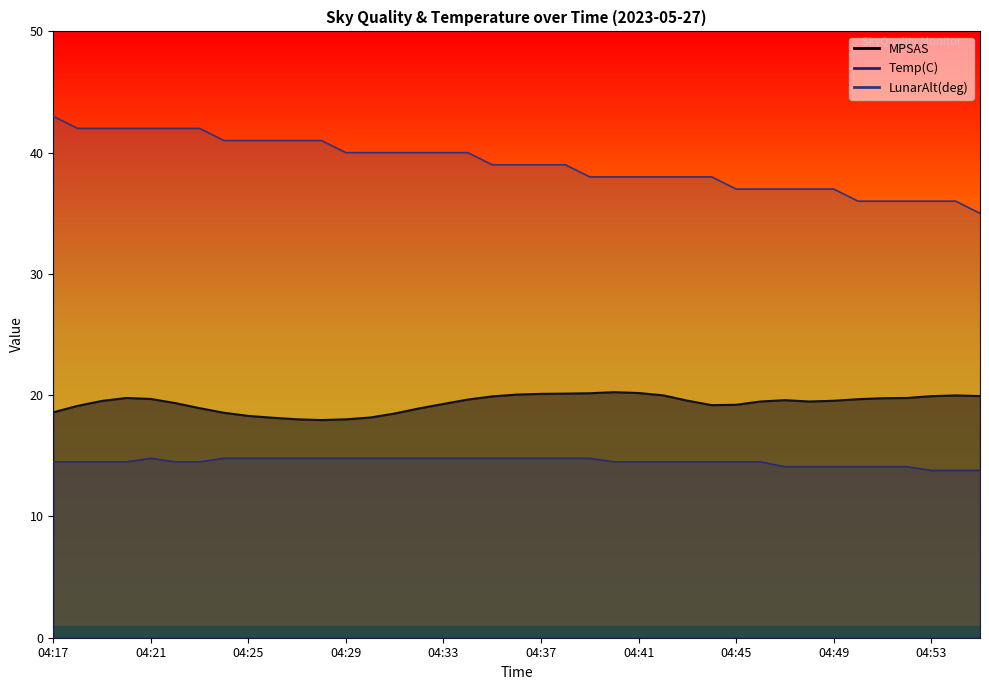

True or false: MPSAS and Temp(C) intersect in this chart.

False